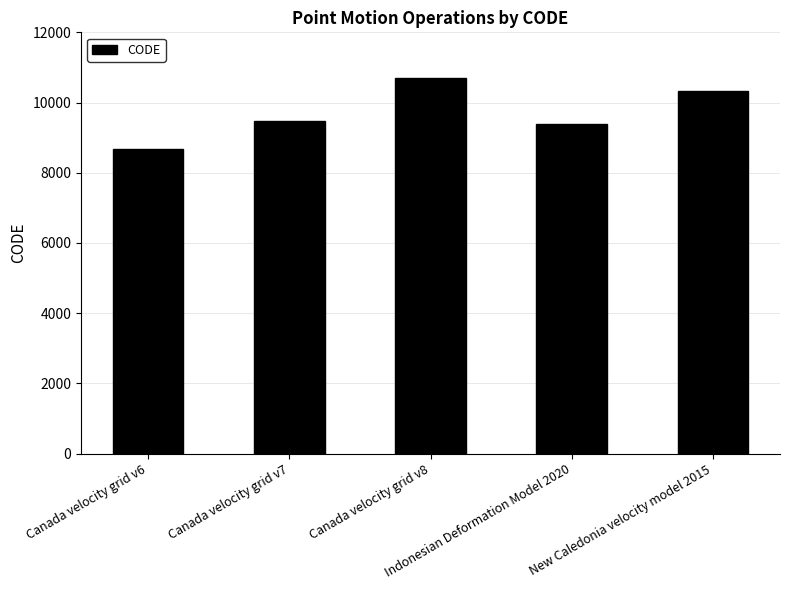

Reading right to left, extract all data points from this chart.

10323	9375	10707	9483	8676